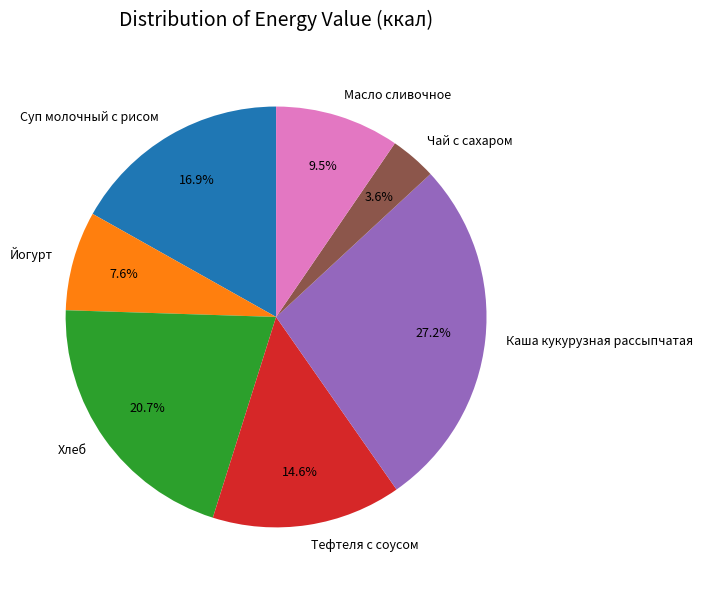

Which has a higher value, Чай с сахаром or Каша кукурузная рассыпчатая?

Каша кукурузная рассыпчатая